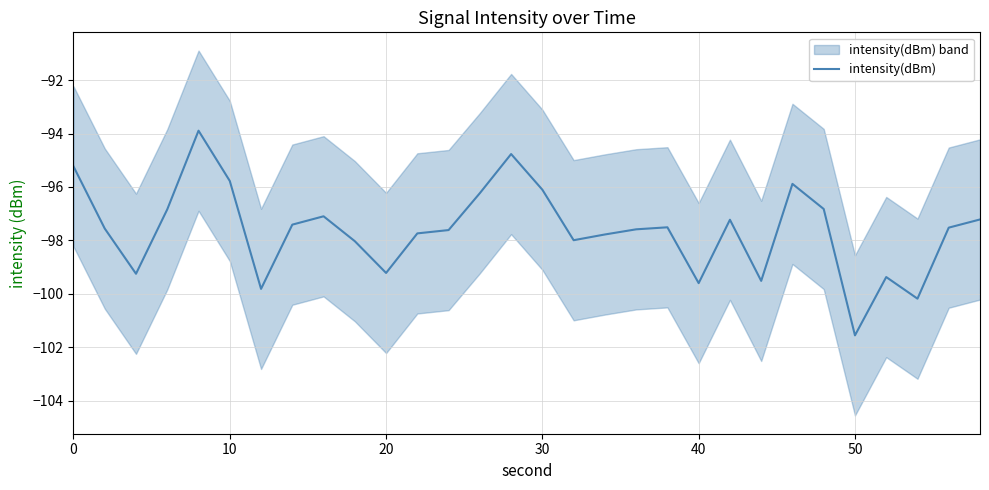

What is the minimum value for intensity(dBm)?

-101.6